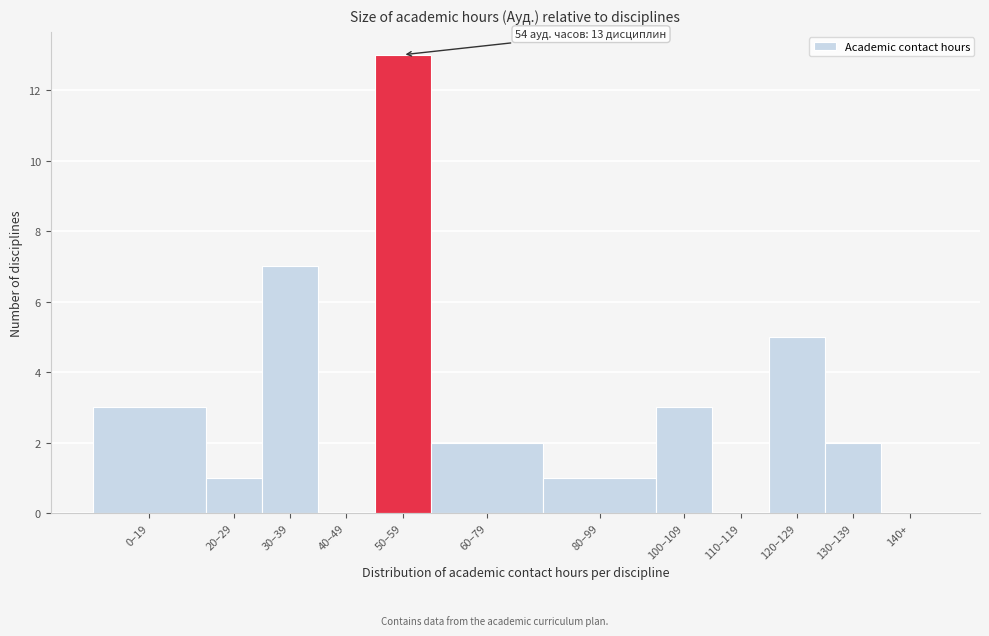

Reading left to right, transcribe all the data shown in this chart.

0–19=3	20–29=1	30–39=7	40–49=0	50–59=13	60–79=2	80–99=1	100–109=3	110–119=0	120–129=5	130–139=2	140+=0